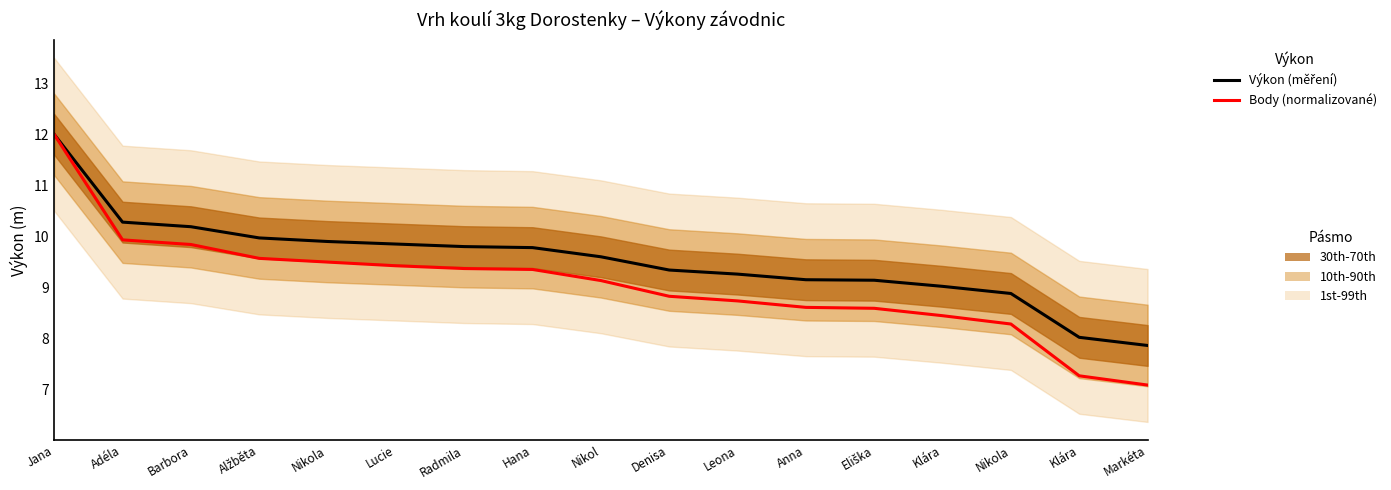

Is this an area chart (filled region under the line)?

No